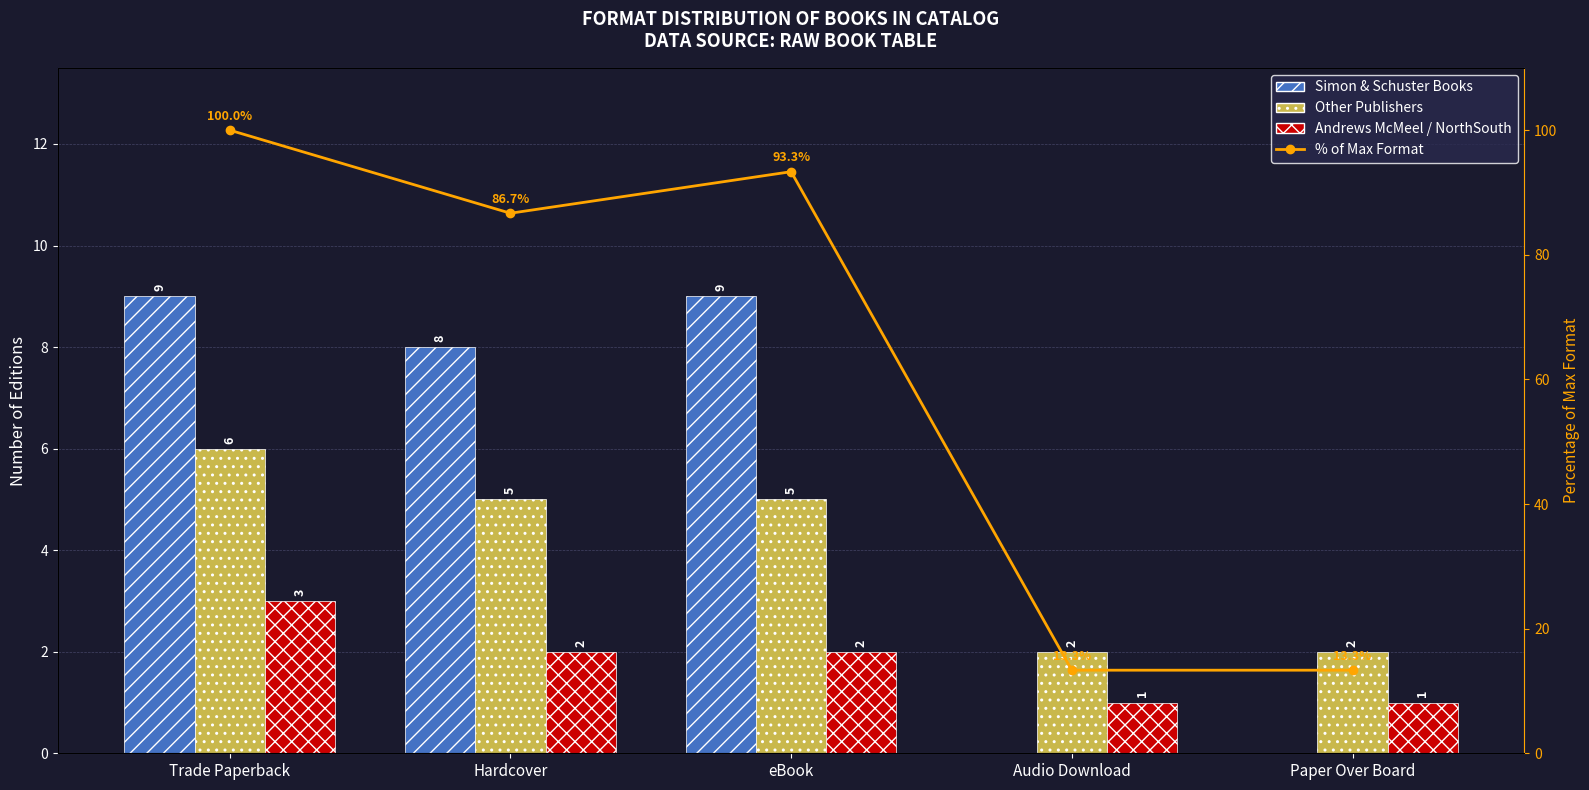

Where is Other Publishers nearest to the value 4?

Hardcover